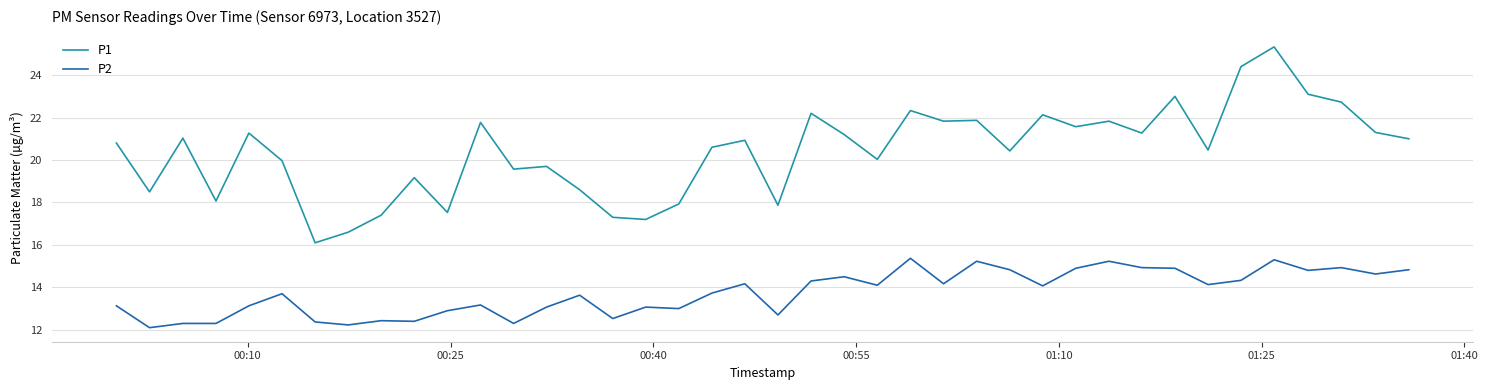

Which series has the largest total across all categories?

P1